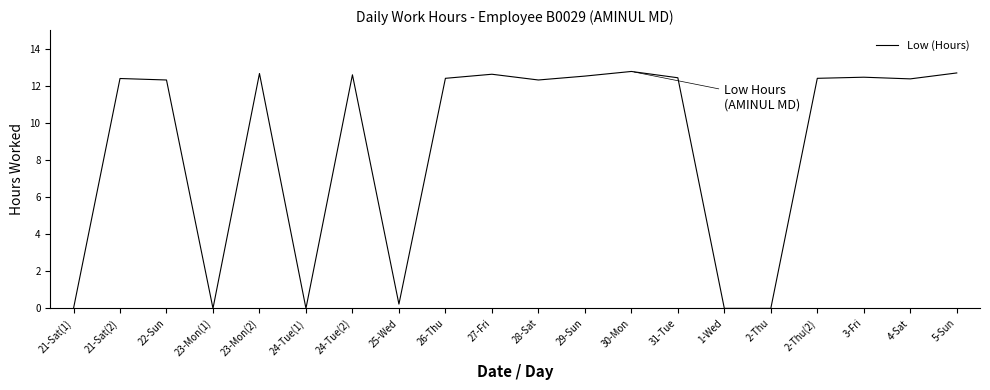

What is the maximum value shown in the chart?

12.8